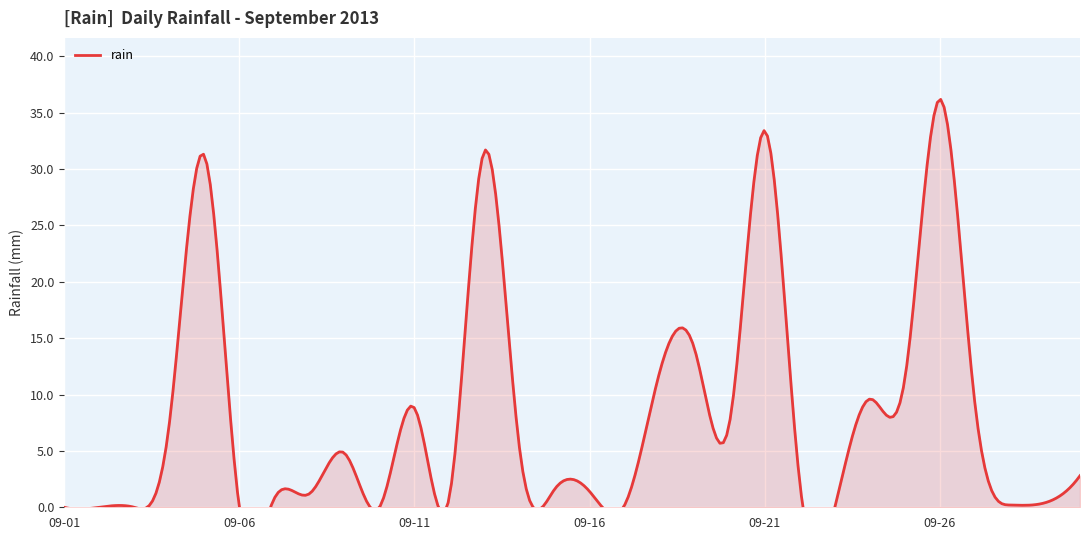

At which label does the data first exceed 2?

2013-09-04